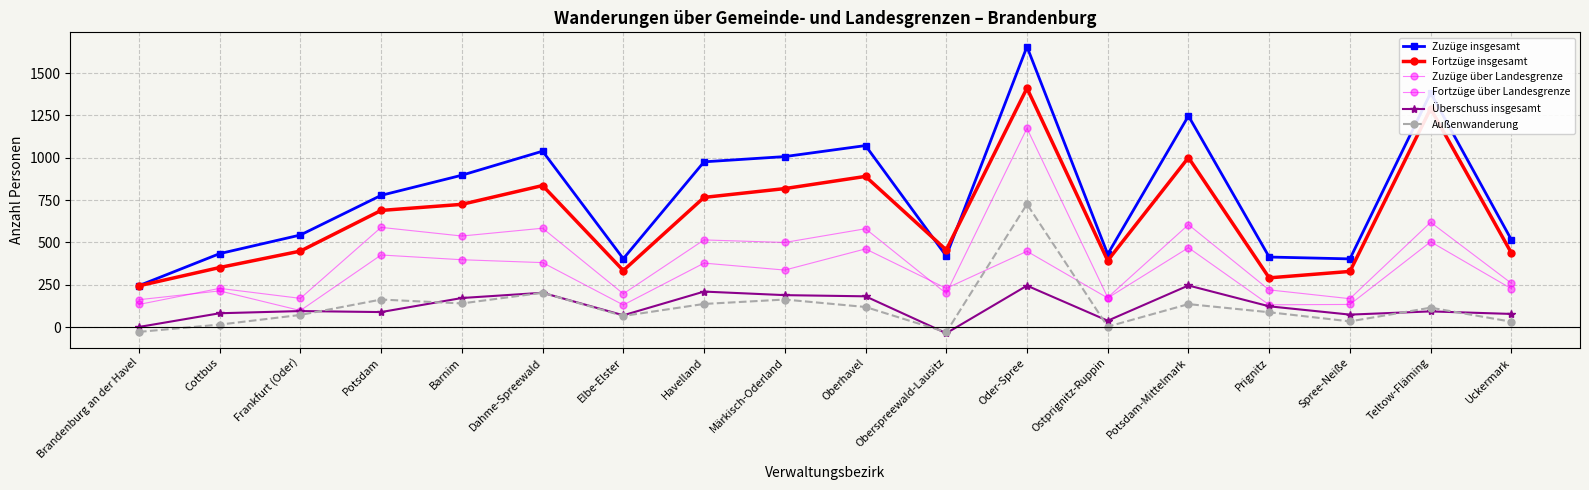

Reading left to right, transcribe all the data shown in this chart.

Zuzüge insgesamt: Brandenburg an der Havel=245	Cottbus=434	Frankfurt (Oder)=544	Potsdam=778	Barnim=897	Dahme-Spreewald=1039	Elbe-Elster=404	Havelland=976	Märkisch-Oderland=1007	Oberhavel=1072	Oberspreewald-Lausitz=420	Oder-Spree=1656	Ostprignitz-Ruppin=431	Potsdam-Mittelmark=1247	Prignitz=414	Spree-Neiße=403	Teltow-Fläming=1383	Uckermark=516
Fortzüge insgesamt: Brandenburg an der Havel=244	Cottbus=352	Frankfurt (Oder)=449	Potsdam=689	Barnim=725	Dahme-Spreewald=836	Elbe-Elster=334	Havelland=766	Märkisch-Oderland=818	Oberhavel=890	Oberspreewald-Lausitz=456	Oder-Spree=1411	Ostprignitz-Ruppin=393	Potsdam-Mittelmark=1001	Prignitz=291	Spree-Neiße=329	Teltow-Fläming=1290	Uckermark=438
Zuzüge über Landesgrenze: Brandenburg an der Havel=134	Cottbus=229	Frankfurt (Oder)=170	Potsdam=589	Barnim=538	Dahme-Spreewald=584	Elbe-Elster=197	Havelland=515	Märkisch-Oderland=500	Oberhavel=581	Oberspreewald-Lausitz=199	Oder-Spree=1174	Ostprignitz-Ruppin=175	Potsdam-Mittelmark=605	Prignitz=220	Spree-Neiße=168	Teltow-Fläming=619	Uckermark=259
Fortzüge über Landesgrenze: Brandenburg an der Havel=162	Cottbus=214	Frankfurt (Oder)=98	Potsdam=426	Barnim=398	Dahme-Spreewald=381	Elbe-Elster=131	Havelland=378	Märkisch-Oderland=337	Oberhavel=462	Oberspreewald-Lausitz=229	Oder-Spree=448	Ostprignitz-Ruppin=172	Potsdam-Mittelmark=469	Prignitz=132	Spree-Neiße=134	Teltow-Fläming=504	Uckermark=227
Überschuss insgesamt: Brandenburg an der Havel=1	Cottbus=82	Frankfurt (Oder)=95	Potsdam=89	Barnim=172	Dahme-Spreewald=203	Elbe-Elster=70	Havelland=210	Märkisch-Oderland=189	Oberhavel=182	Oberspreewald-Lausitz=-36	Oder-Spree=245	Ostprignitz-Ruppin=38	Potsdam-Mittelmark=246	Prignitz=123	Spree-Neiße=74	Teltow-Fläming=93	Uckermark=78
Außenwanderung: Brandenburg an der Havel=-28	Cottbus=15	Frankfurt (Oder)=72	Potsdam=163	Barnim=140	Dahme-Spreewald=203	Elbe-Elster=66	Havelland=137	Märkisch-Oderland=163	Oberhavel=119	Oberspreewald-Lausitz=-30	Oder-Spree=726	Ostprignitz-Ruppin=3	Potsdam-Mittelmark=136	Prignitz=88	Spree-Neiße=34	Teltow-Fläming=115	Uckermark=32